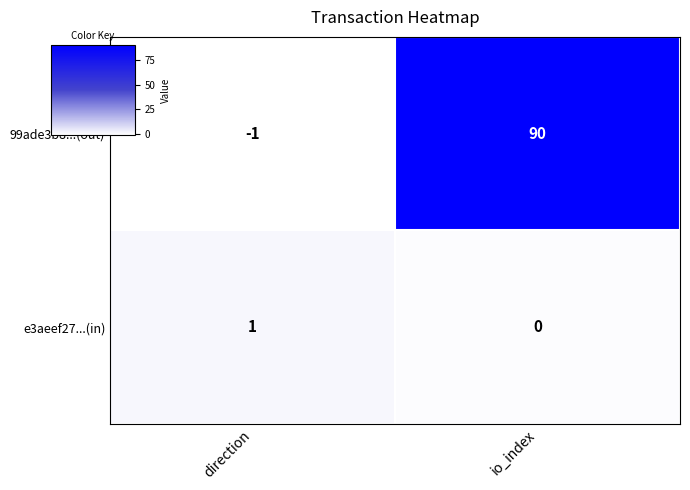

Which series has the largest total across all categories?

99ade3b8...(out)